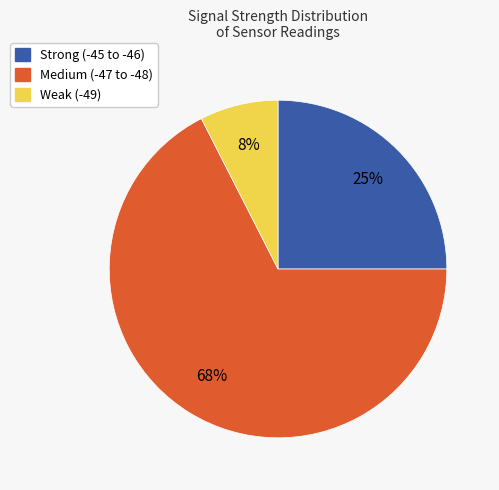

Does any single category account for the majority?

Yes